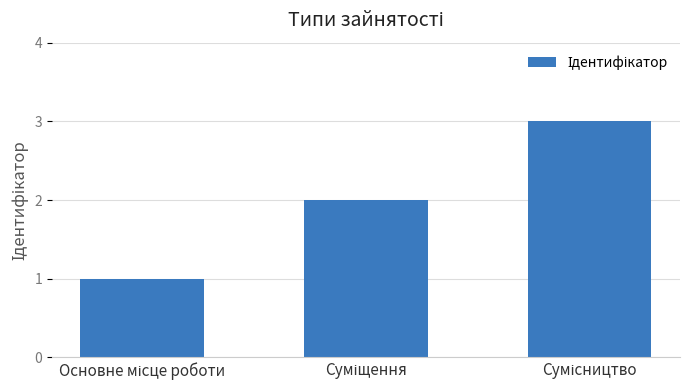

What is the maximum value shown in the chart?

3